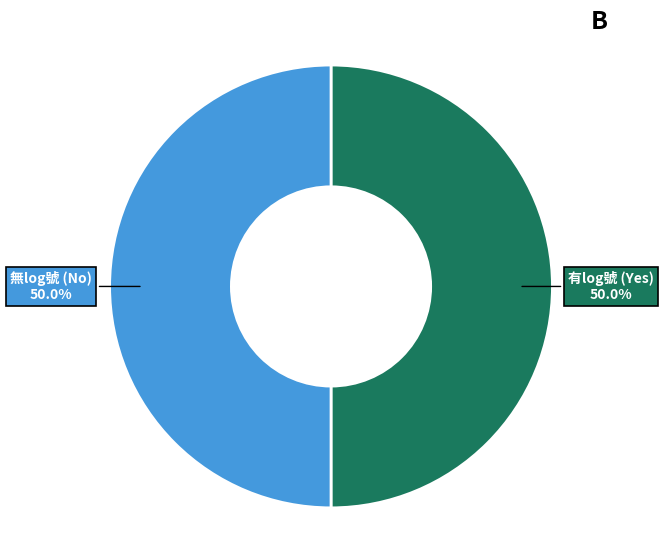

How many slices are in this pie chart?

2